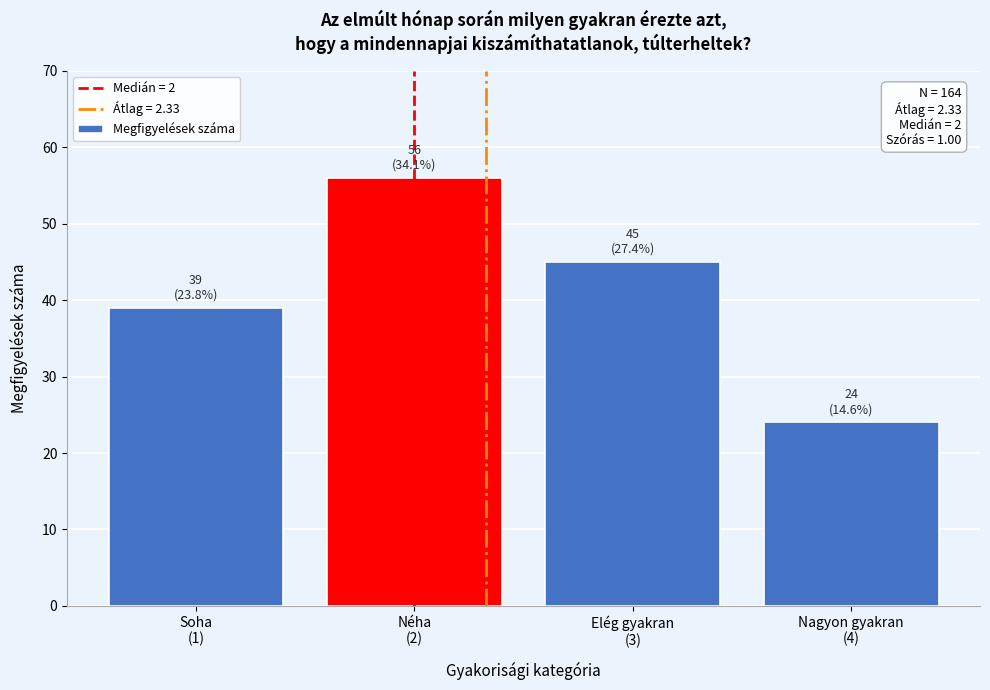

Reading left to right, what are all the values shown in this chart?

39	56	45	24